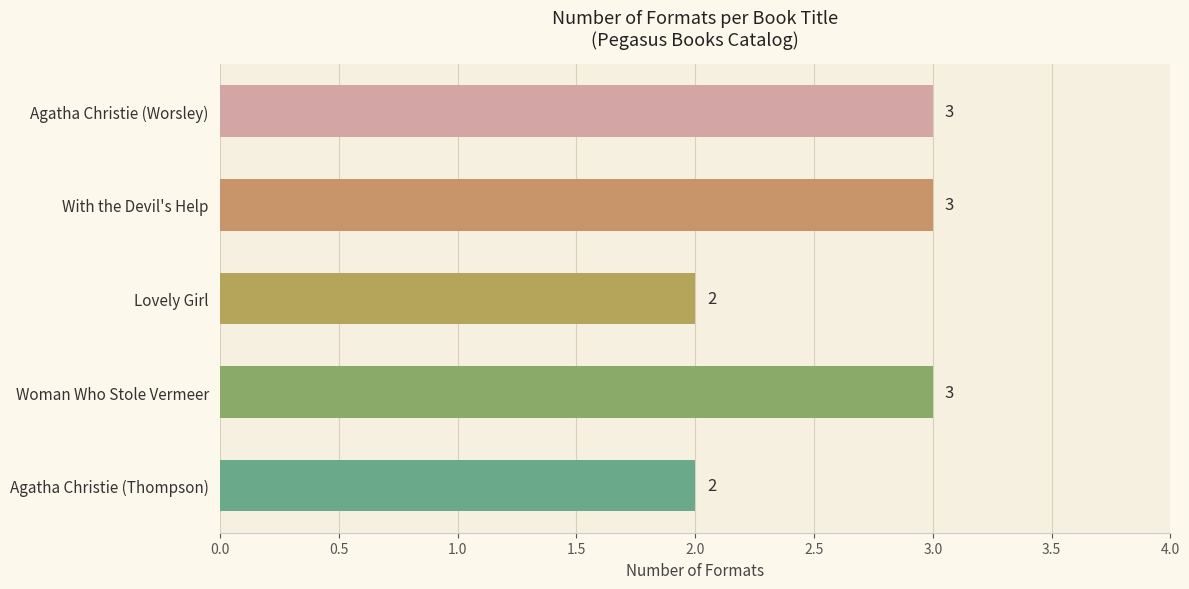

What is the value of the 1st bar from the top?

3